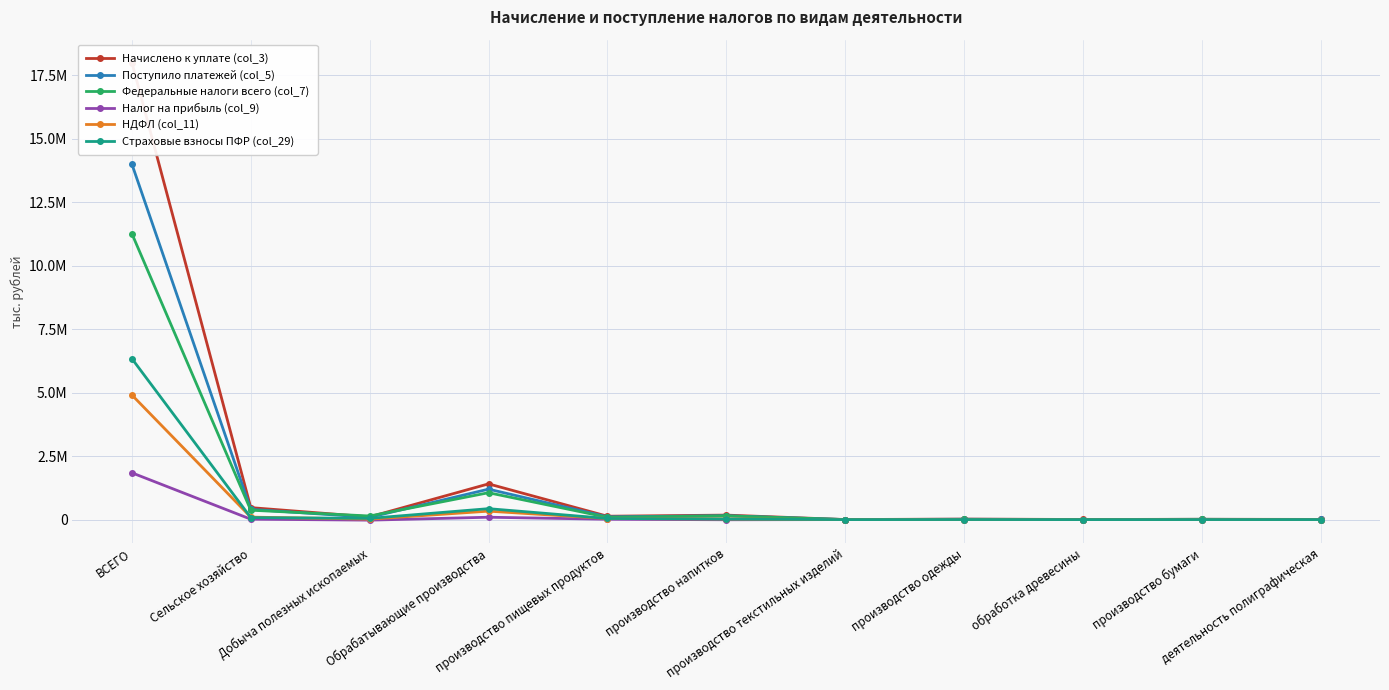

What position from the left is производство пищевых продуктов?

5